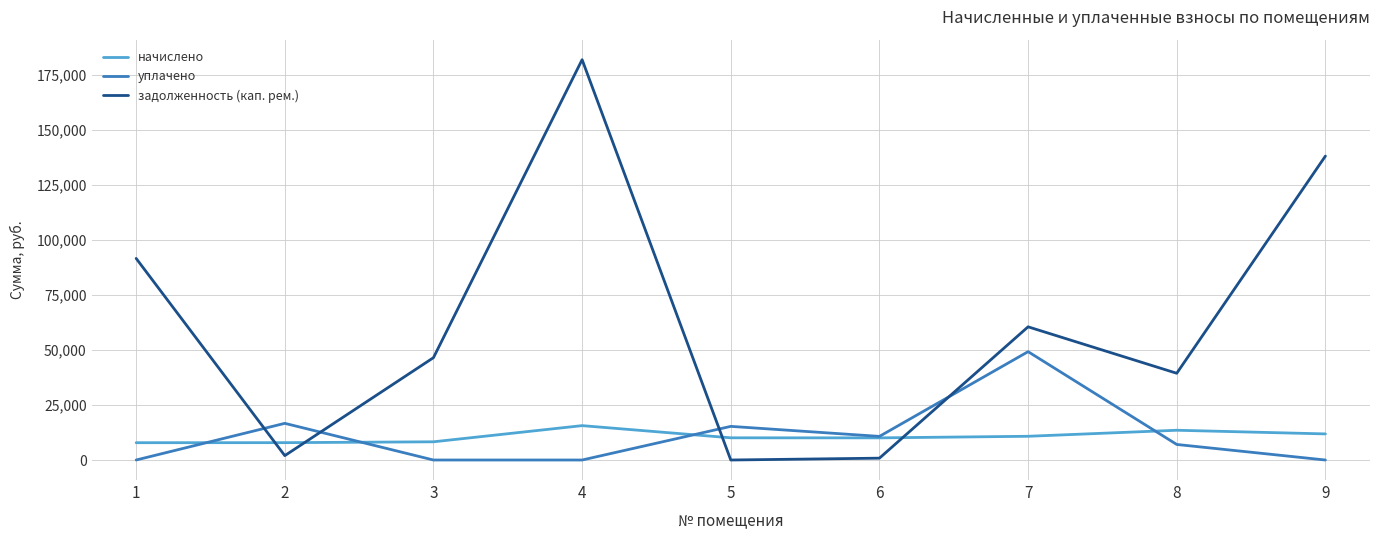

At 5, list the series in order from smallest to largest.

задолженность (кап. рем.), начислено, уплачено